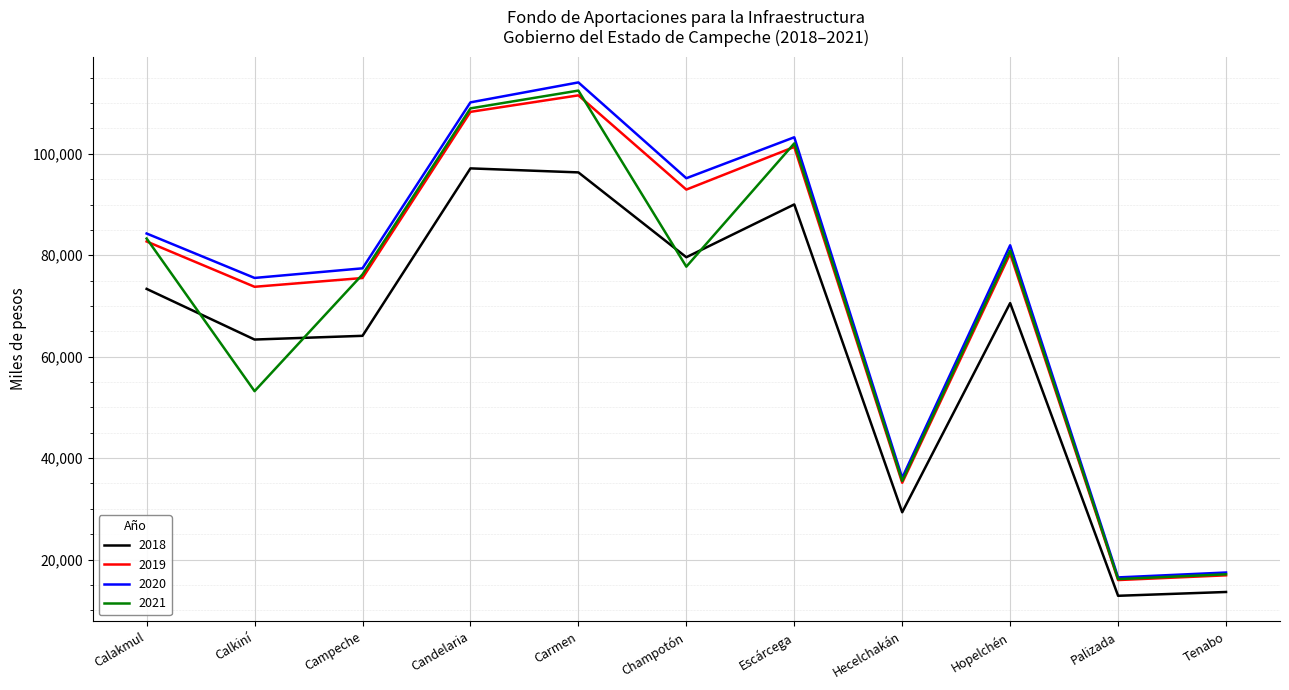

What is the sum of the 2018 values at Tenabo and Calkiní?

76974